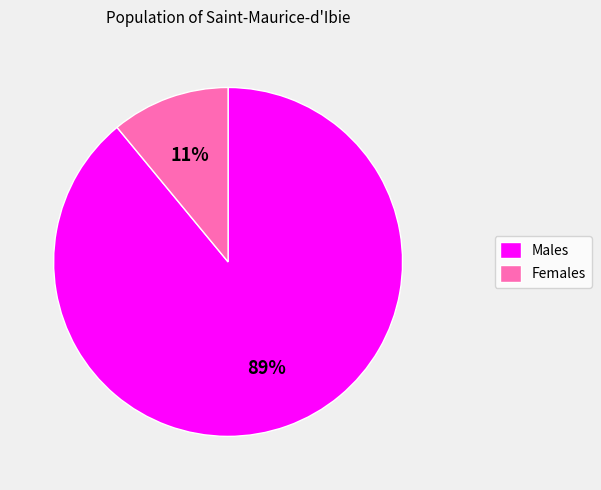

True or false: Females accounts for 11% of the total.

True